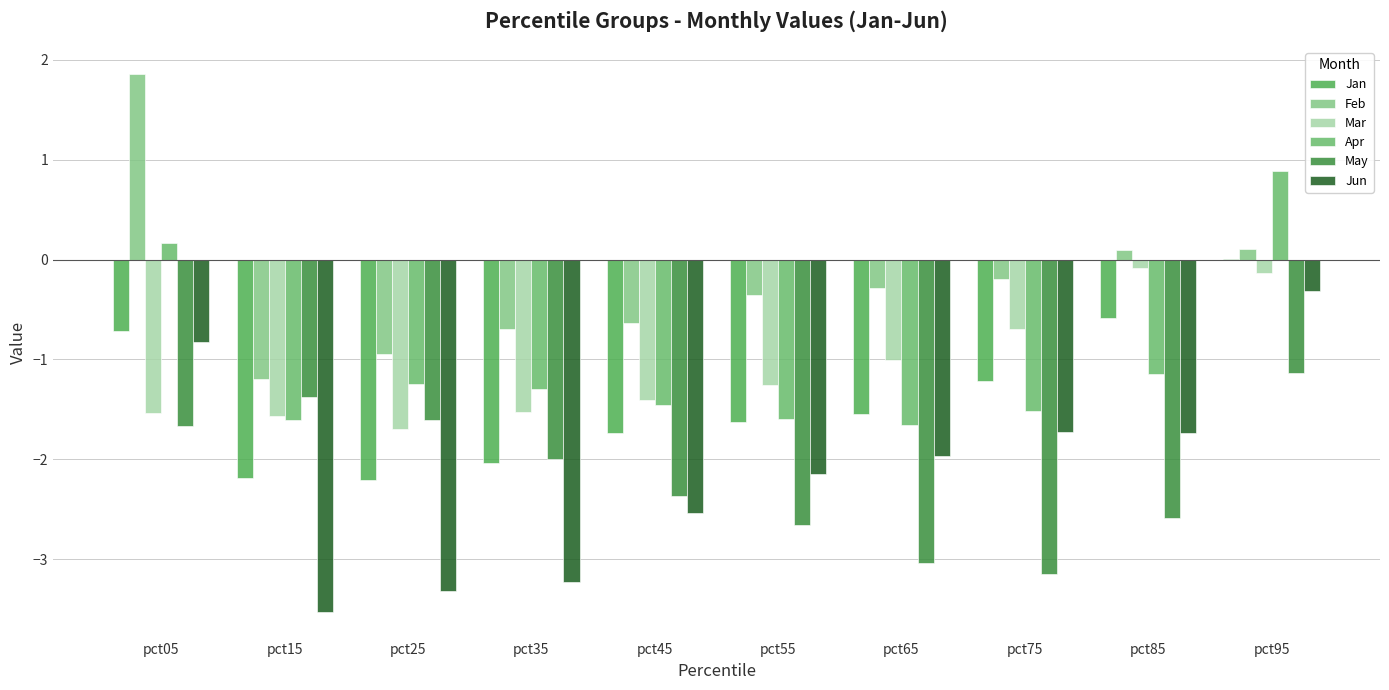

What is the spread (max minus min) of values at pct95?

2.0